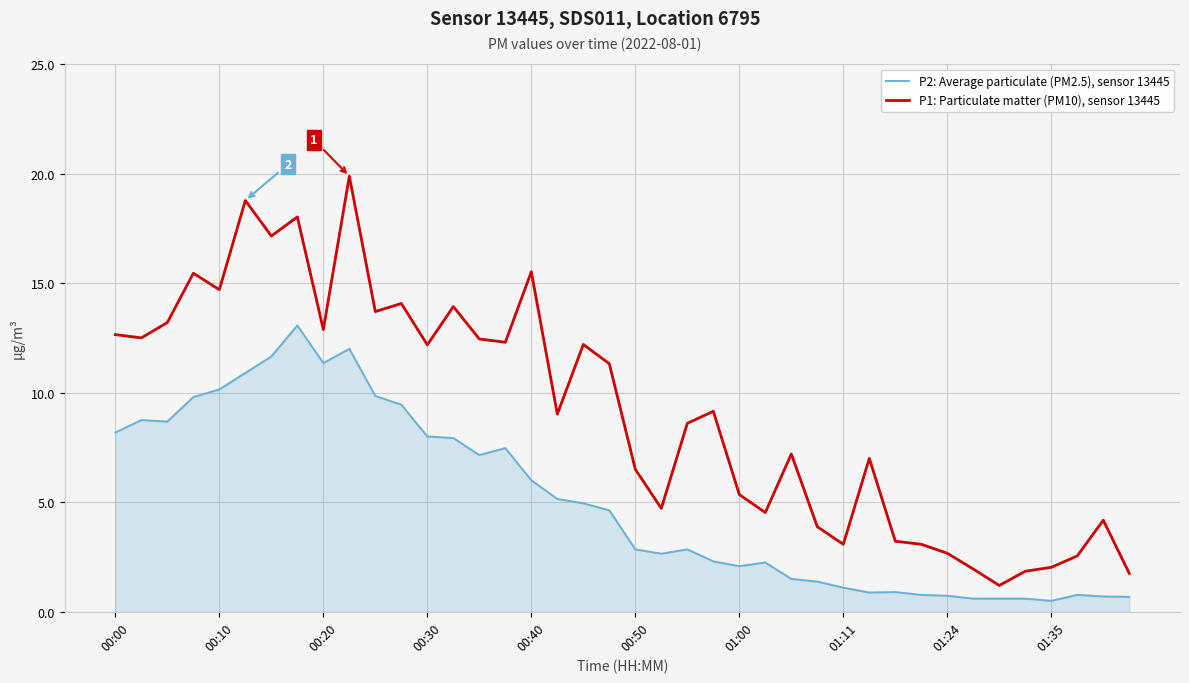

Which series has the largest range (max minus min)?

P1: Particulate matter (PM10), sensor 13445